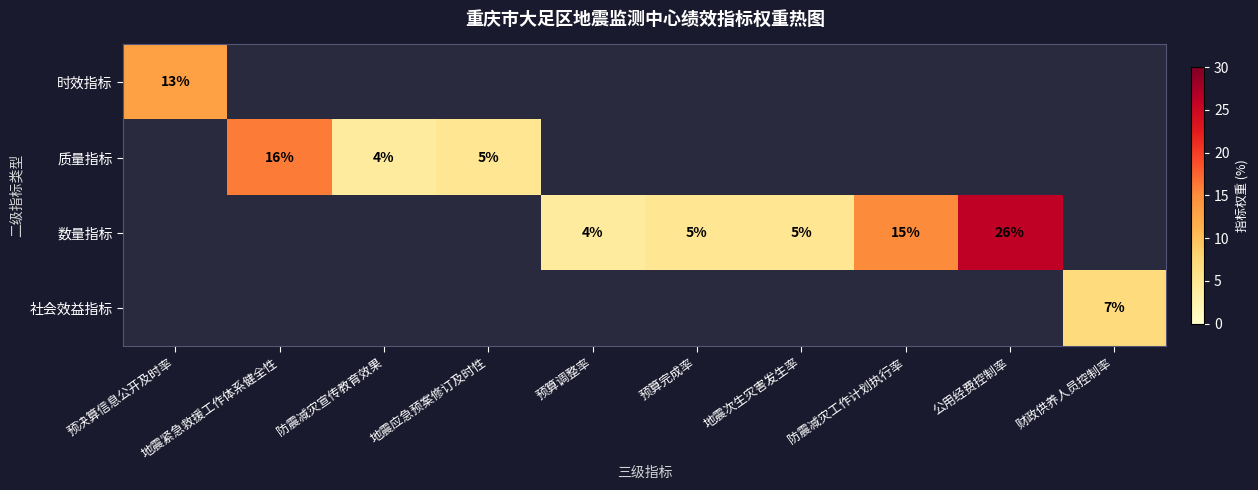

What is the maximum value shown in the chart?

26.0